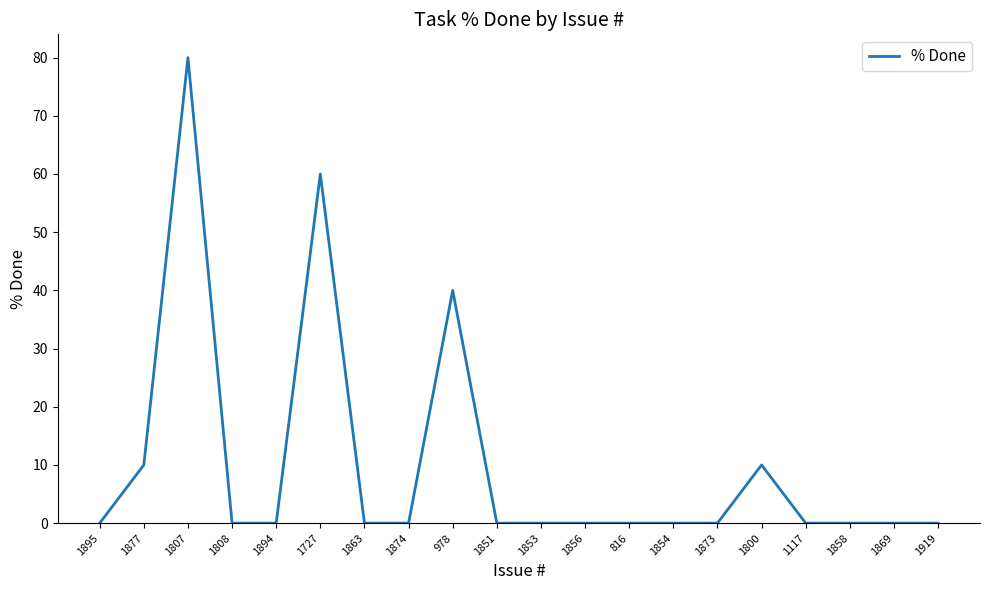

The value at 1863 is -38. True or false?

False